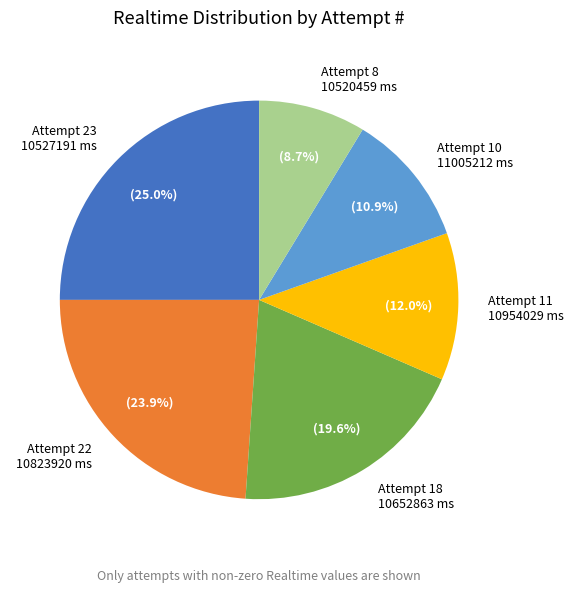

What percentage do Attempt 11 10954029 ms and Attempt 23 10527191 ms together represent?

37.0%